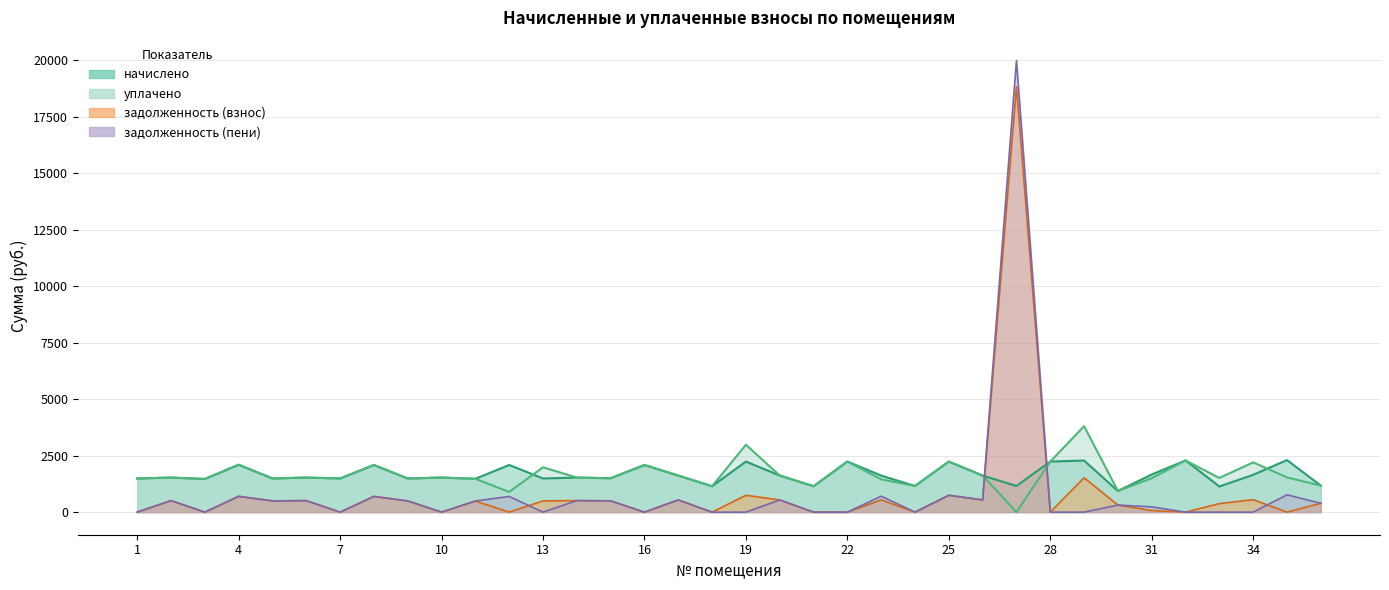

In уплачено, how many points are lower than both neighbors (excluding endpoints)?

12